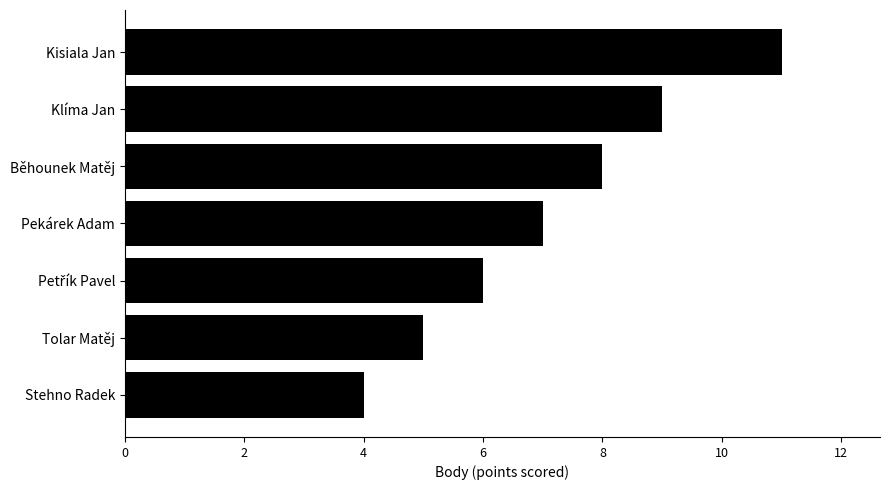

Is it true that the value at Běhounek Matěj is 10?

False